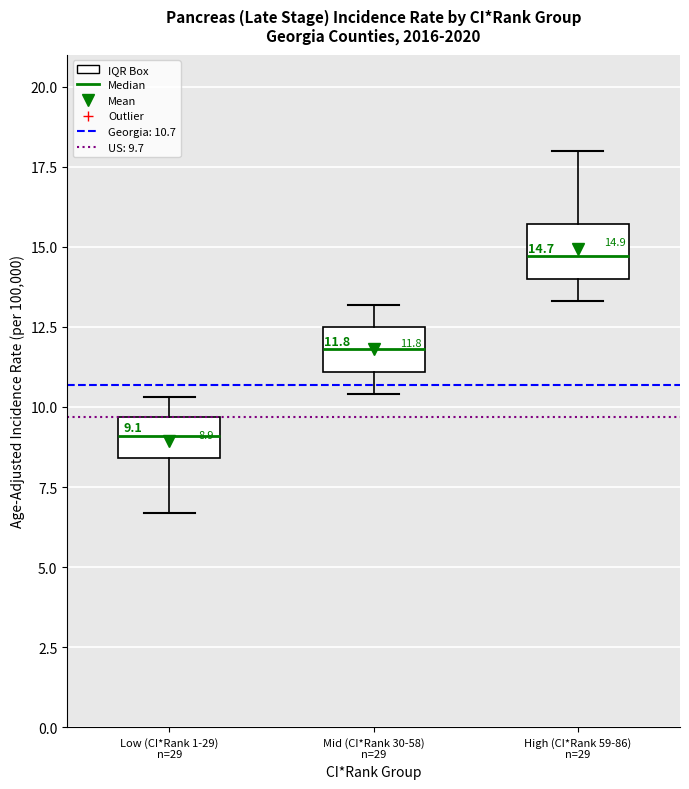

Which box's median line is the highest?

High (CI*Rank 59-86) n=29